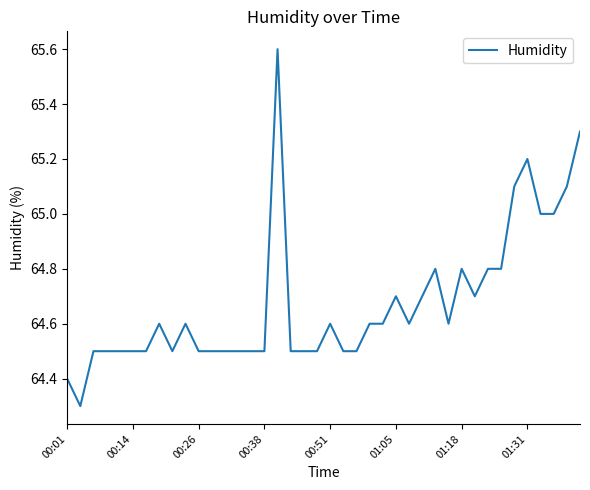

What is the difference between the maximum and minimum values?

1.3